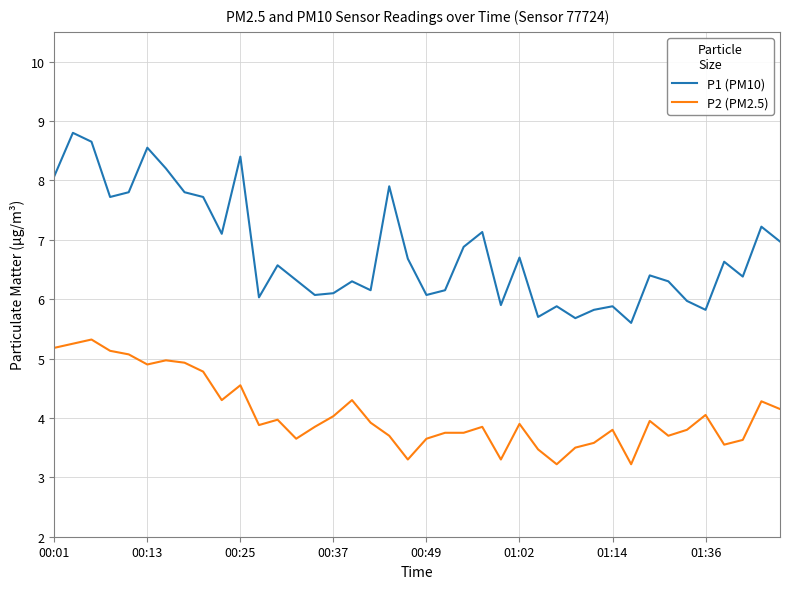

At how many categories does at least one series exceed 5?

40